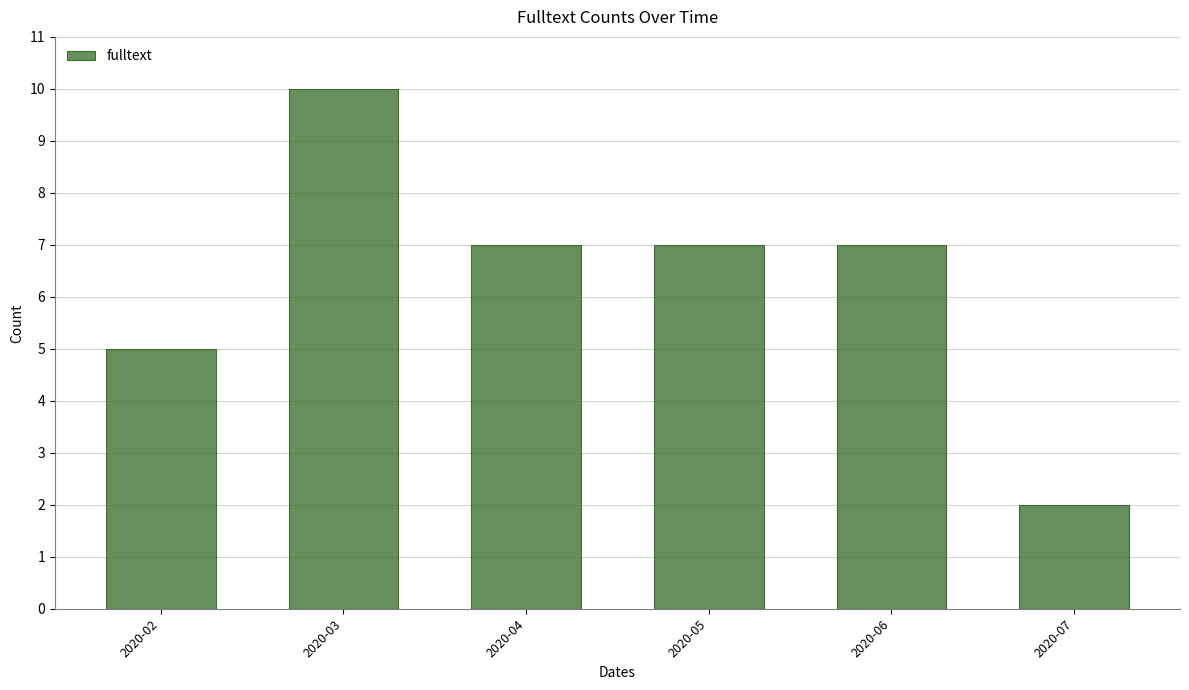

What is the sum of the values at 2020-07 and 2020-06?

9